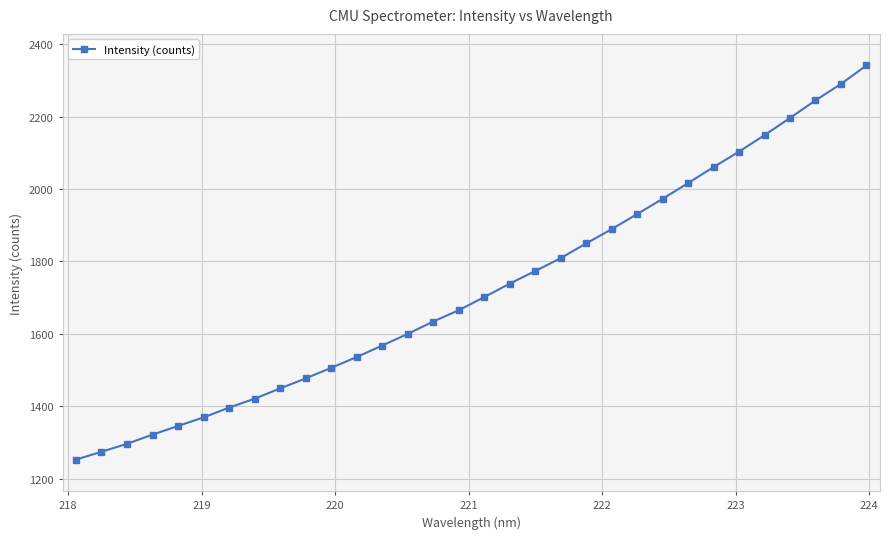

What is the value of the 29th point from the left?

2196.4